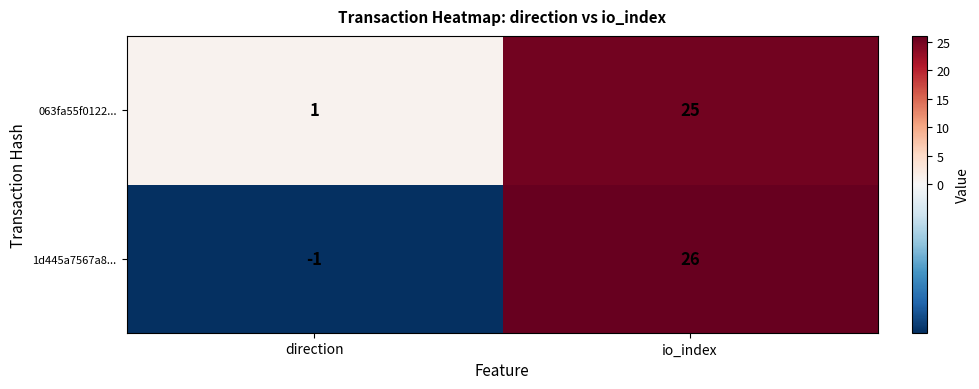

Reading left to right, what are all the values shown in this chart?

063fa55f0122...: 1	25
1d445a7567a8...: -1	26